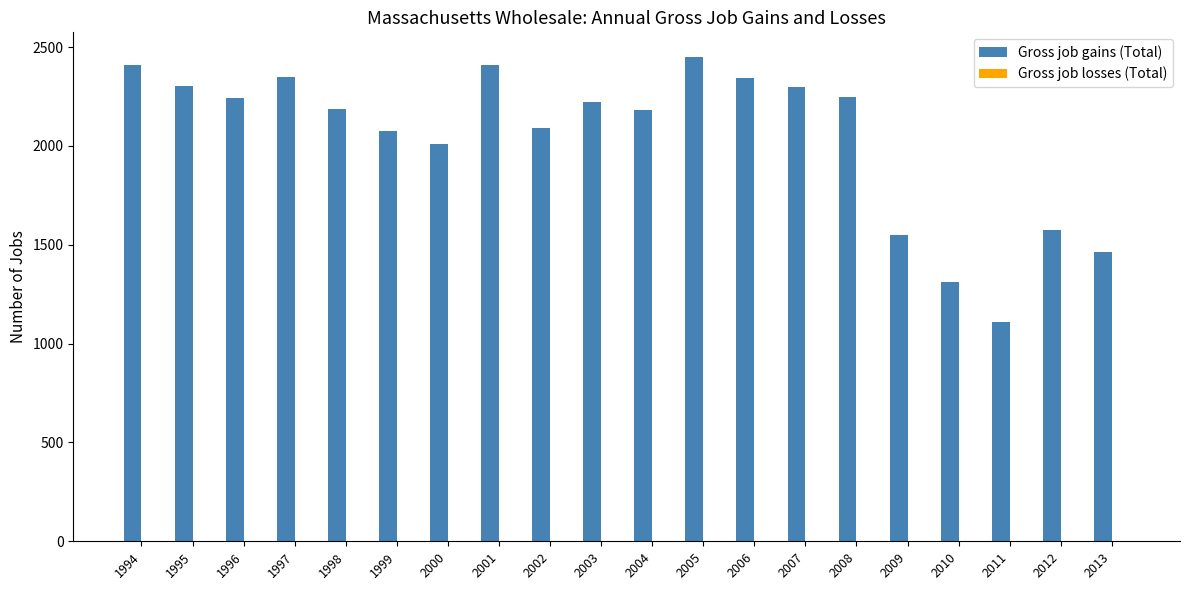

What is the value of the 1st bar from the left?

2407